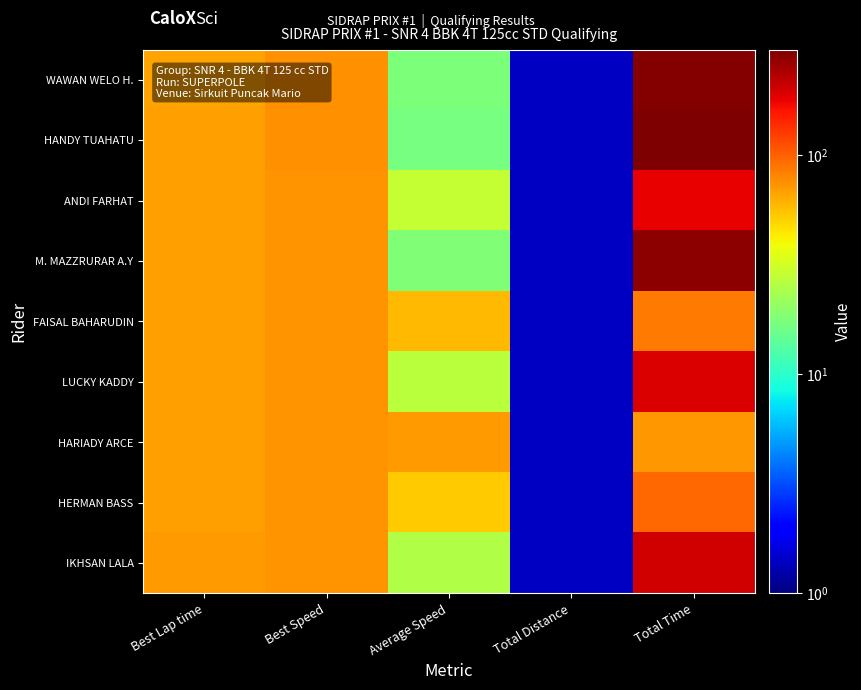

Reading left to right, transcribe all the data shown in this chart.

WAWAN WELO H.: Best Lap time=67.3	Best Speed=74.9	Average Speed=17.4	Total Distance=1.4	Total Time=289.6
HANDY TUAHATU: Best Lap time=67.8	Best Speed=74.3	Average Speed=16.7	Total Distance=1.4	Total Time=301.2
ANDI FARHAT: Best Lap time=68.3	Best Speed=73.8	Average Speed=28.4	Total Distance=1.4	Total Time=177.5
M. MAZZRURAR A.Y: Best Lap time=68.3	Best Speed=73.8	Average Speed=17.9	Total Distance=1.4	Total Time=281.0
FAISAL BAHARUDIN: Best Lap time=68.5	Best Speed=73.6	Average Speed=59.1	Total Distance=1.4	Total Time=85.3
LUCKY KADDY: Best Lap time=68.6	Best Speed=73.4	Average Speed=26.6	Total Distance=1.4	Total Time=189.3
HARIADY ARCE: Best Lap time=68.7	Best Speed=73.3	Average Speed=70.7	Total Distance=1.4	Total Time=71.3
HERMAN BASS: Best Lap time=68.8	Best Speed=73.2	Average Speed=52.4	Total Distance=1.4	Total Time=96.1
IKHSAN LALA: Best Lap time=69.2	Best Speed=72.9	Average Speed=25.2	Total Distance=1.4	Total Time=200.1